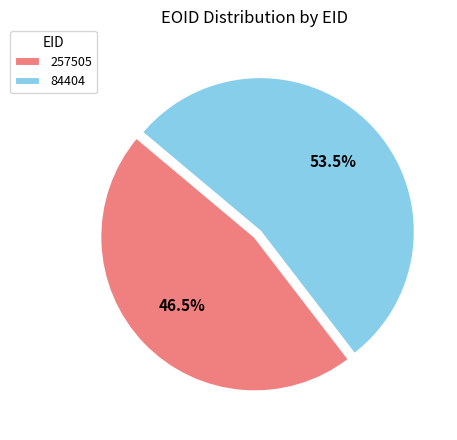

Which slice is the smallest?

257505